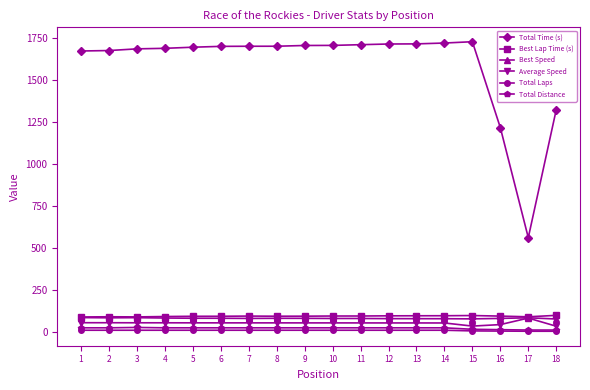

Read the Best Lap Time (s) value at 3.

91.3